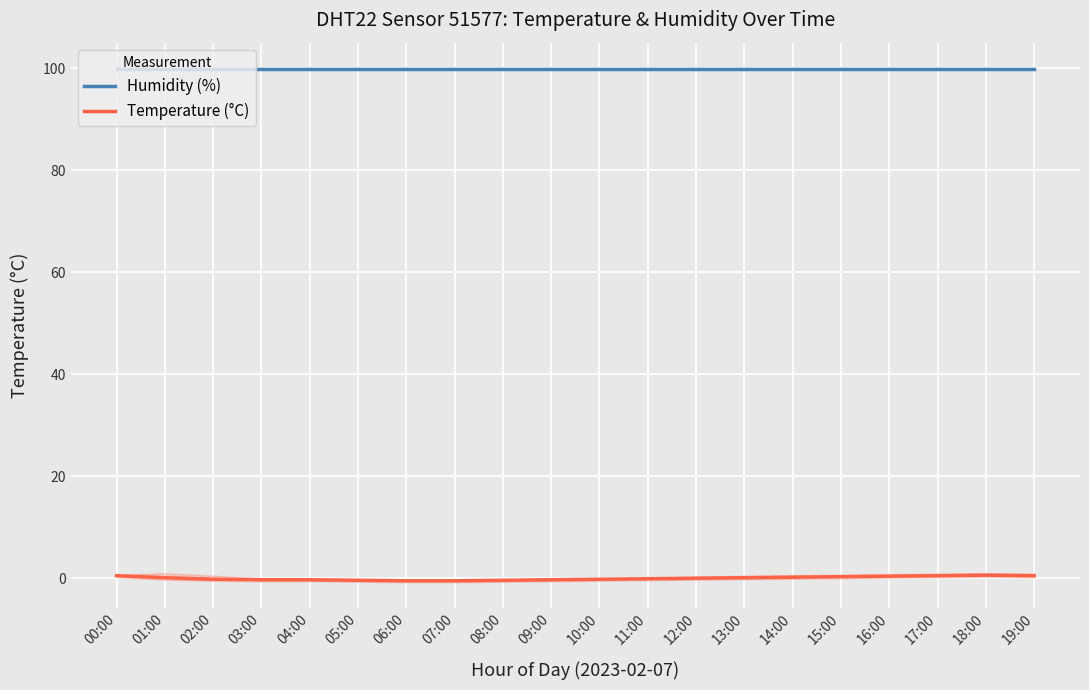

What value does the Temperature (°C) series have at 10:00?

-0.2